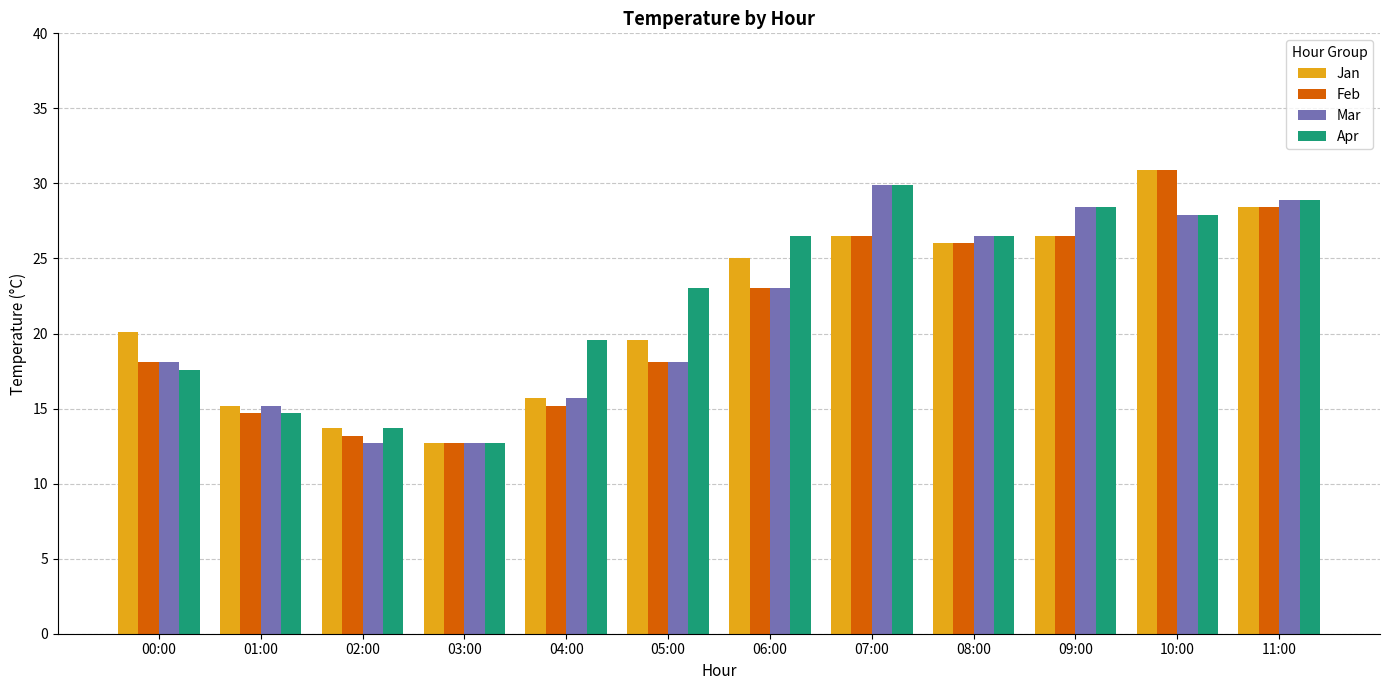

Is it true that Feb equals 26.5 at 07:00?

True